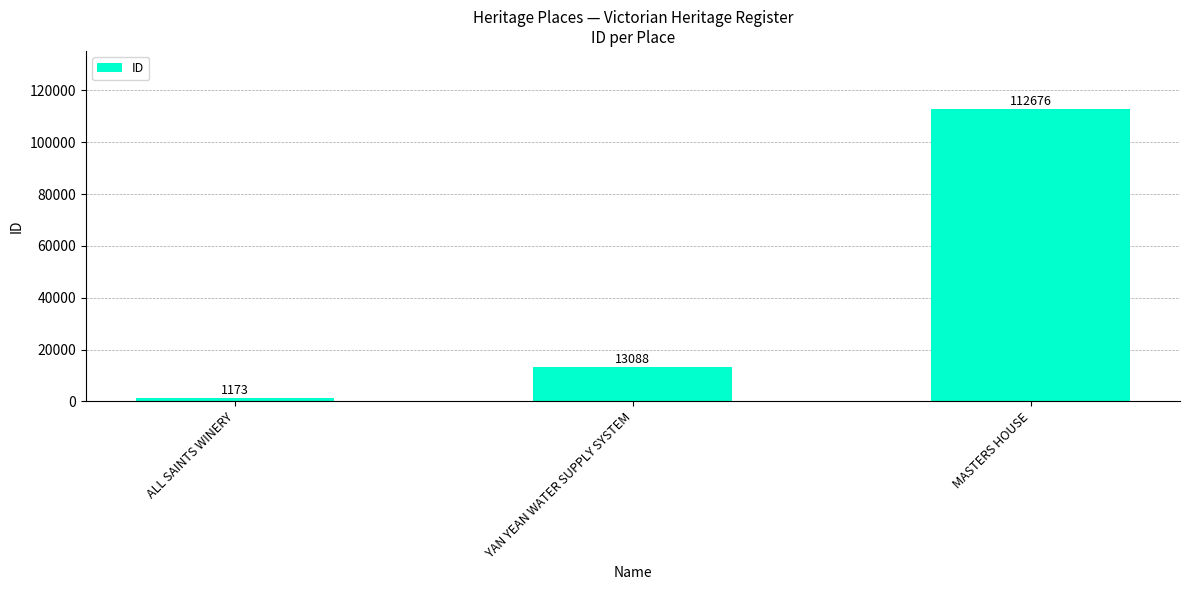

Reading left to right, extract all data points from this chart.

1173	13088	112676